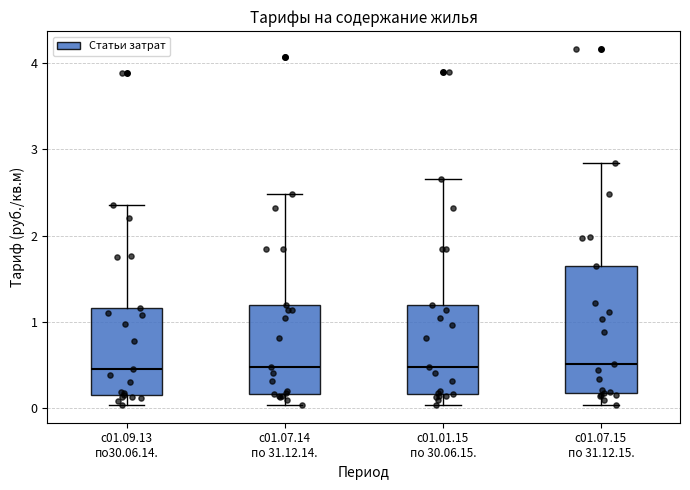

Reading left to right, transcribe this box plot: for each box, give where its median line is, the range the box spans, and where its two whiskers end, as read against the y-axis. The values are not printed on the chart, so give them approximately, as read against the axis.

с01.09.13 по30.06.14.: median 0.5, box 0.2 to 1.2, whiskers 0.0 to 2.4
с01.07.14 по 31.12.14.: median 0.5, box 0.2 to 1.2, whiskers 0.0 to 2.5
с01.01.15 по 30.06.15.: median 0.5, box 0.2 to 1.2, whiskers 0.0 to 2.7
с01.07.15 по 31.12.15.: median 0.5, box 0.2 to 1.7, whiskers 0.0 to 2.8